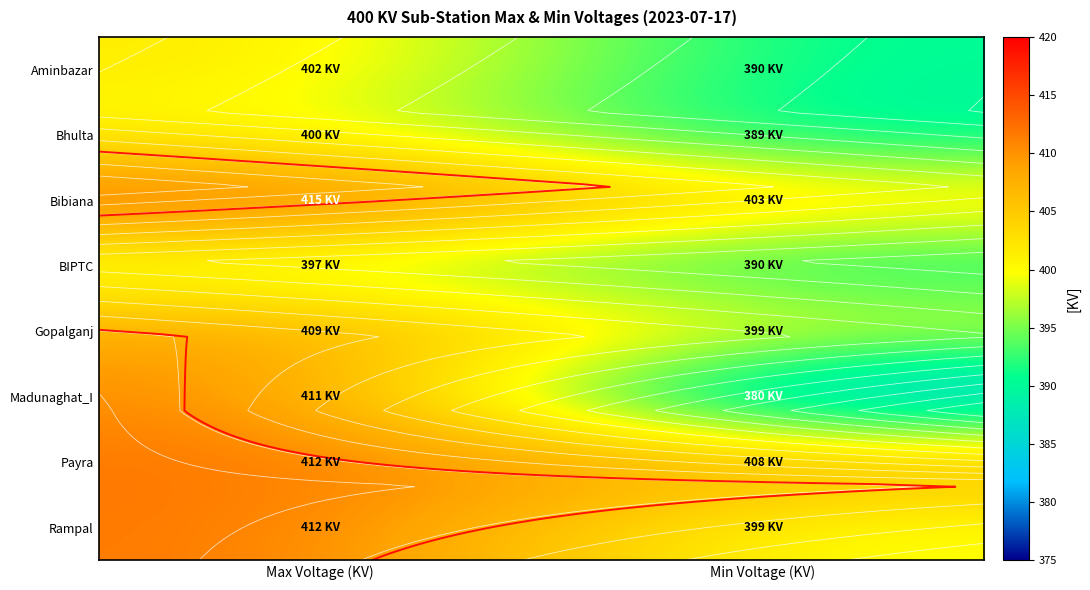

Which series has the largest total across all categories?

Payra